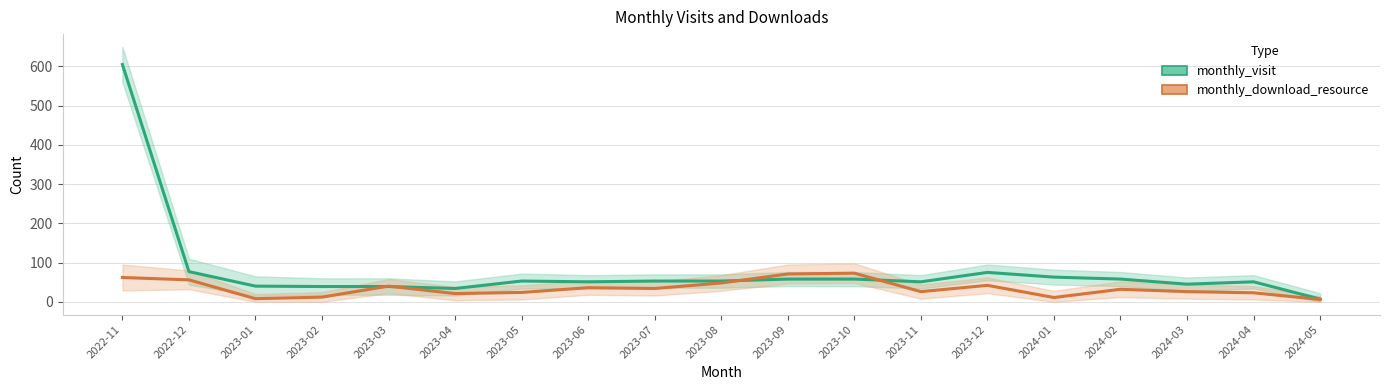

Reading left to right, list all the values displayed in this chart.

monthly_visit: 605	77	40	39	39	34	53	51	53	53	58	58	51	75	63	58	45	51	7
monthly_download_resource: 62	56	8	12	40	21	24	36	34	48	71	73	26	42	11	32	26	23	6